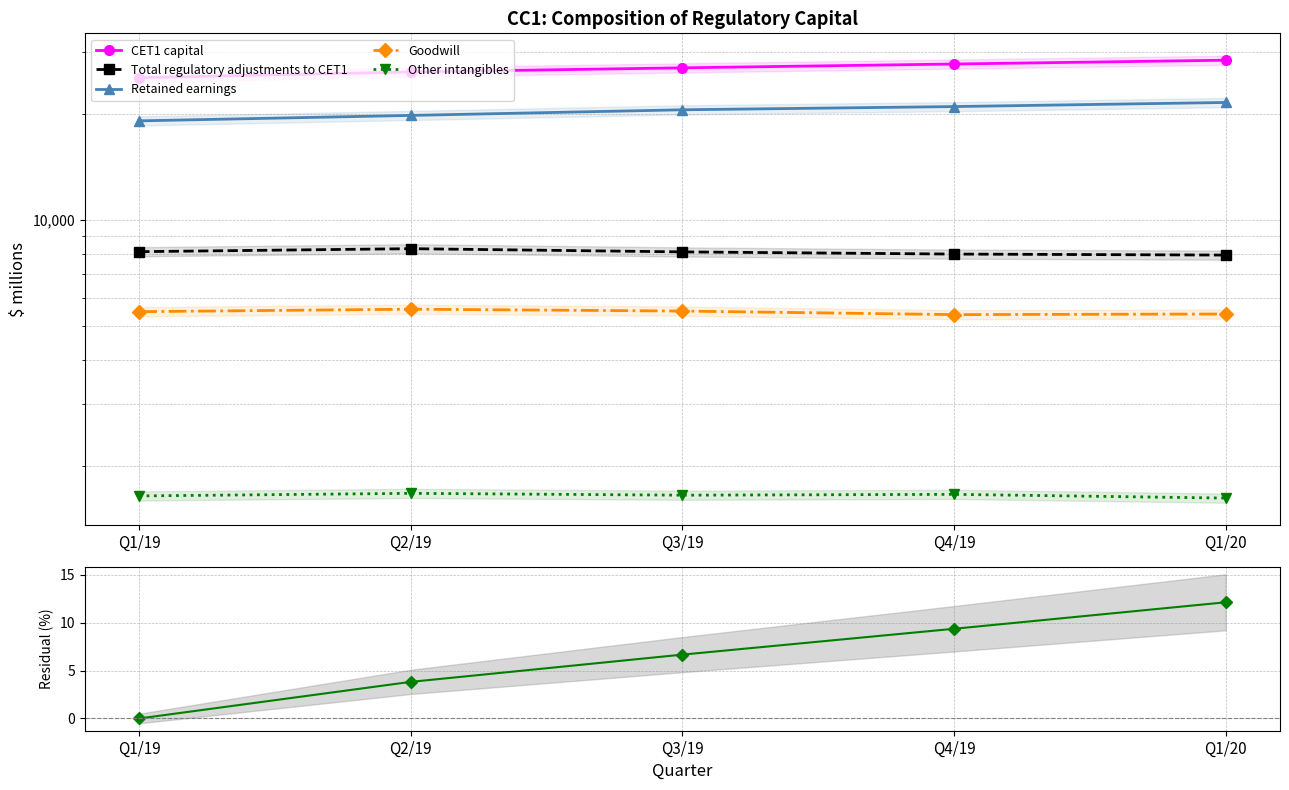

Where does the Total regulatory adjustments to CET1 series first go above 8103?

Q1/19